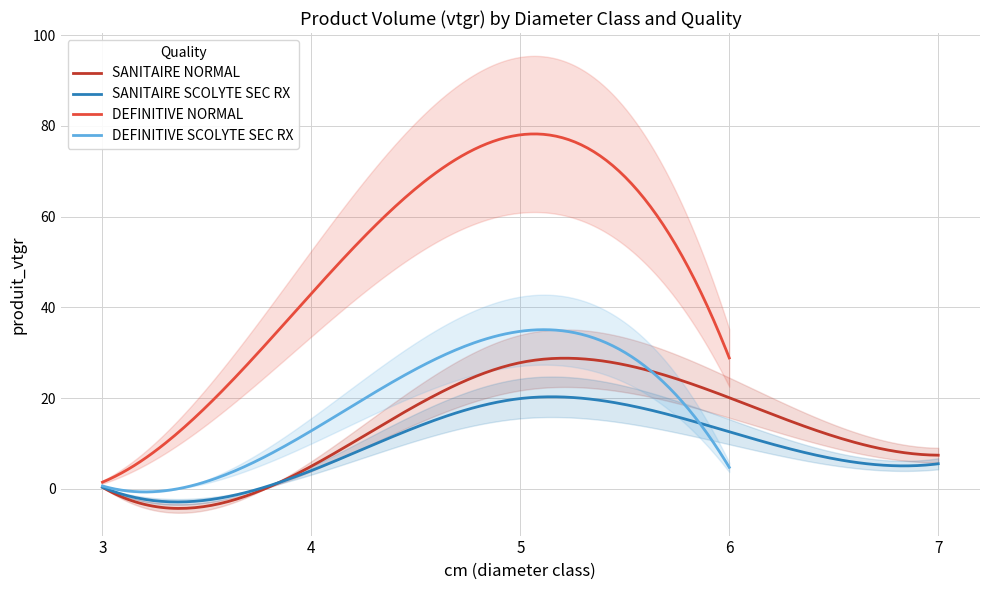

List the series in order of their peak value, lowest first.

SANITAIRE SCOLYTE SEC RX, SANITAIRE NORMAL, DEFINITIVE SCOLYTE SEC RX, DEFINITIVE NORMAL